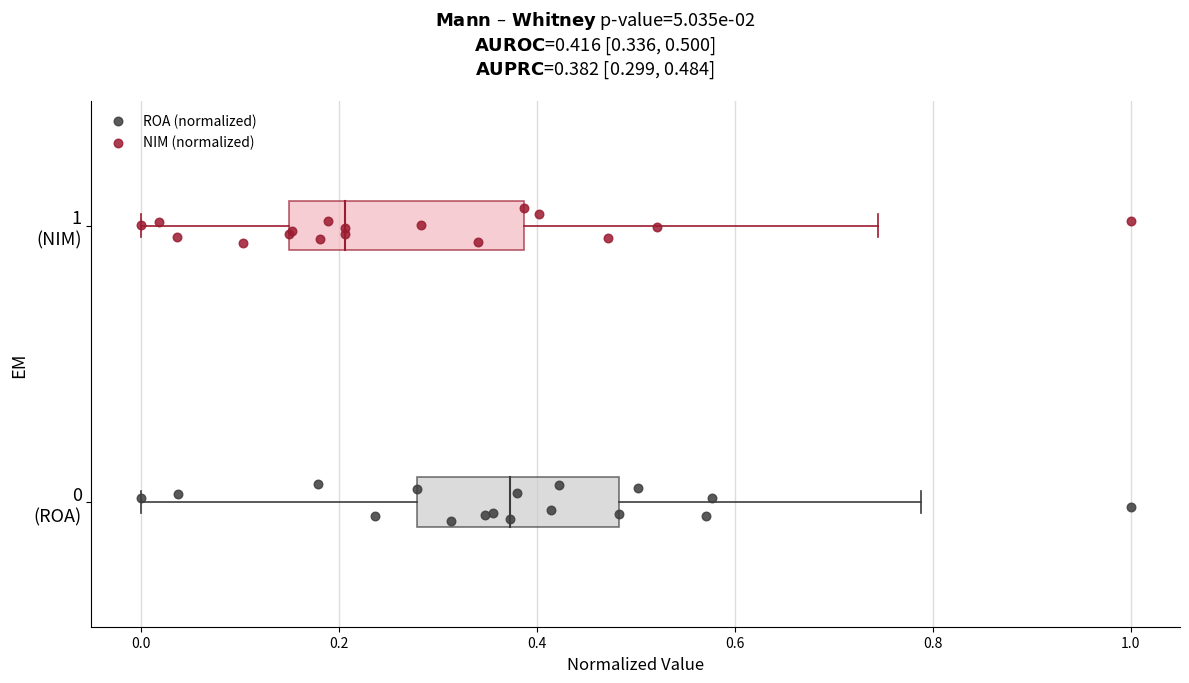

Which series contains the highest Y value?

NIM (normalized)